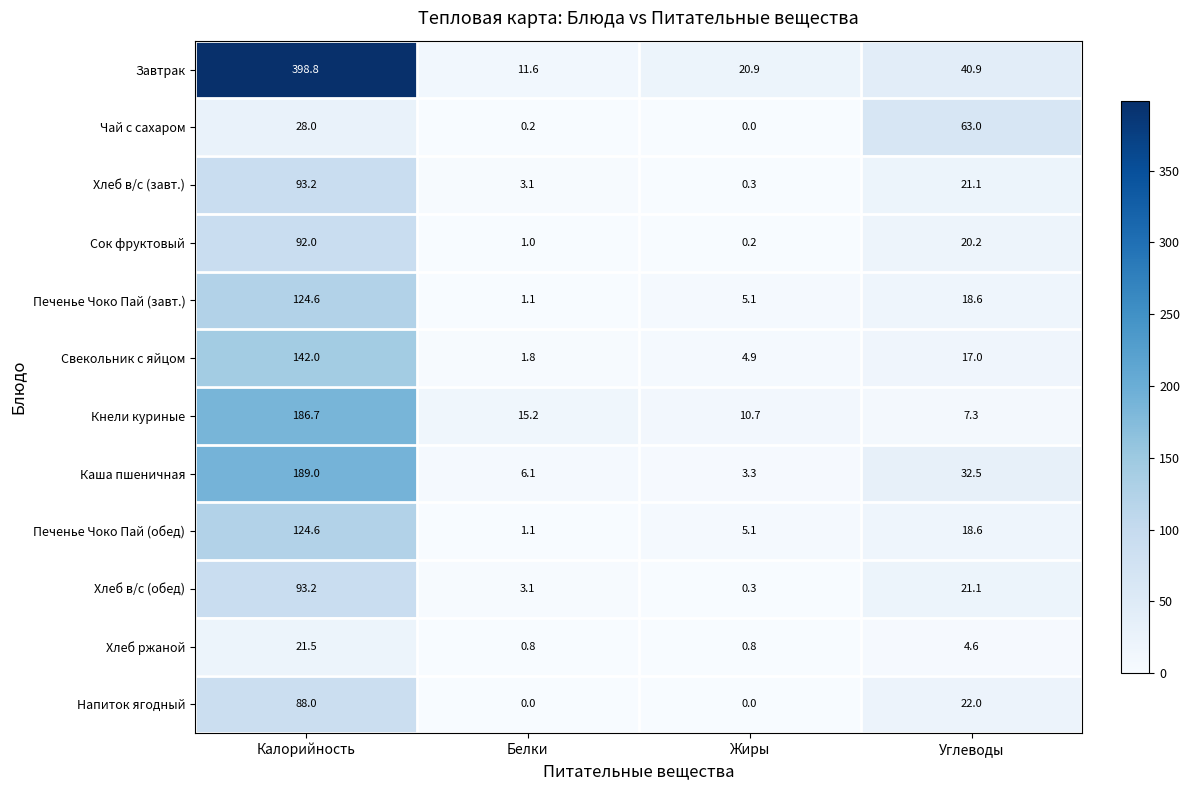

What is the lowest value of the Кнели куриные series?

7.3